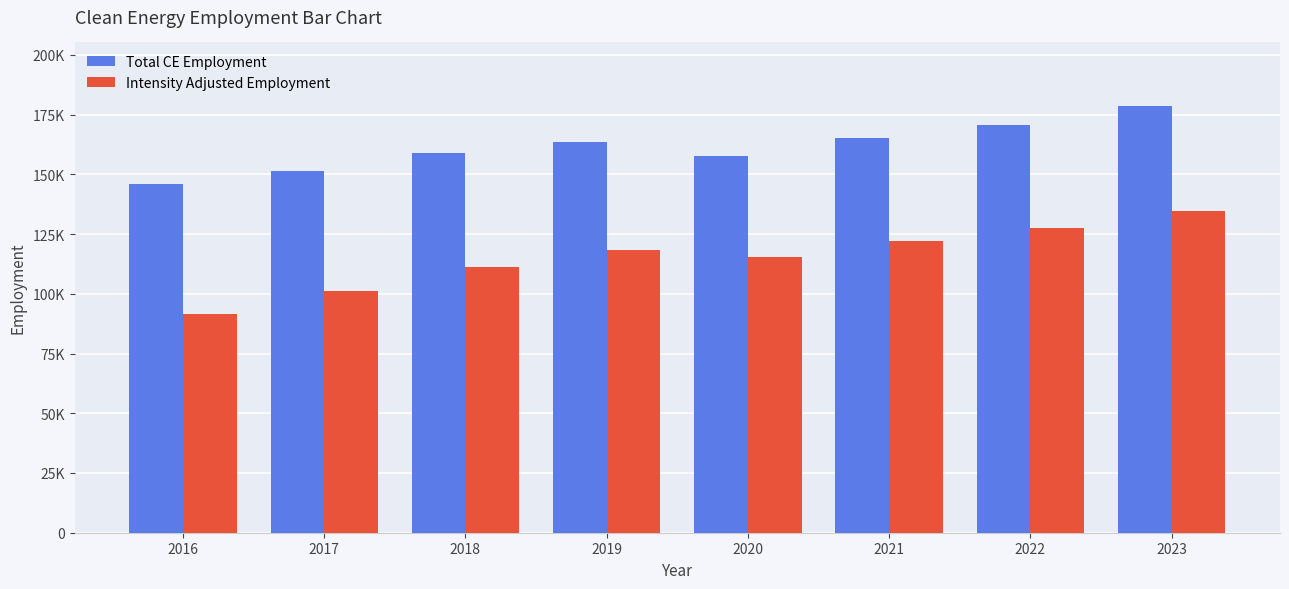

Does the chart contain stacked bars?

No